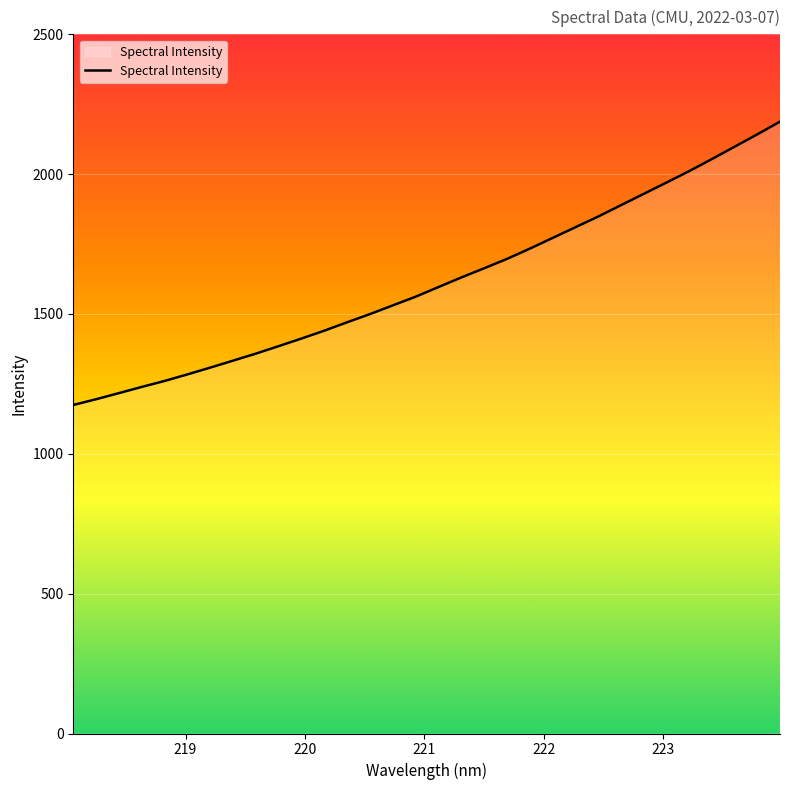

How many lines are shown in the chart?

1